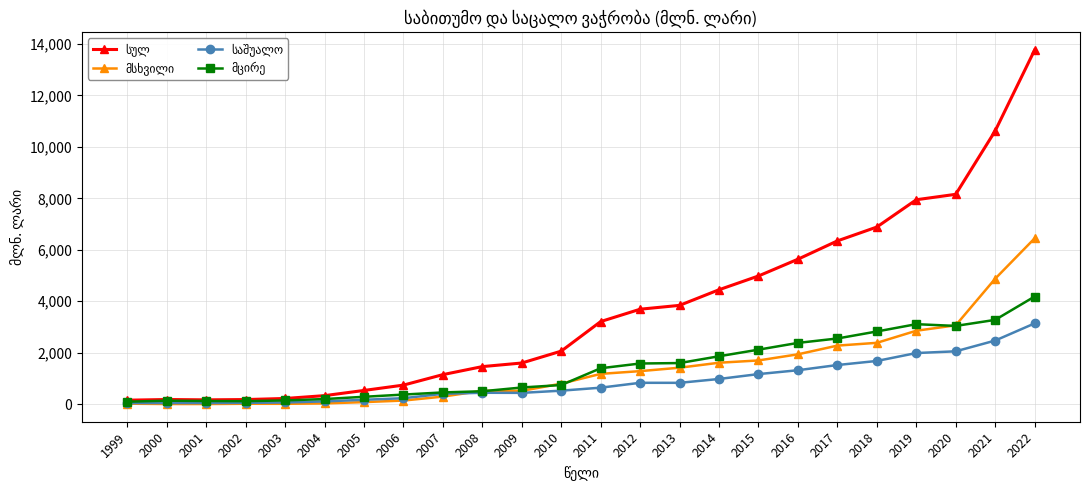

Is this an area chart (filled region under the line)?

No